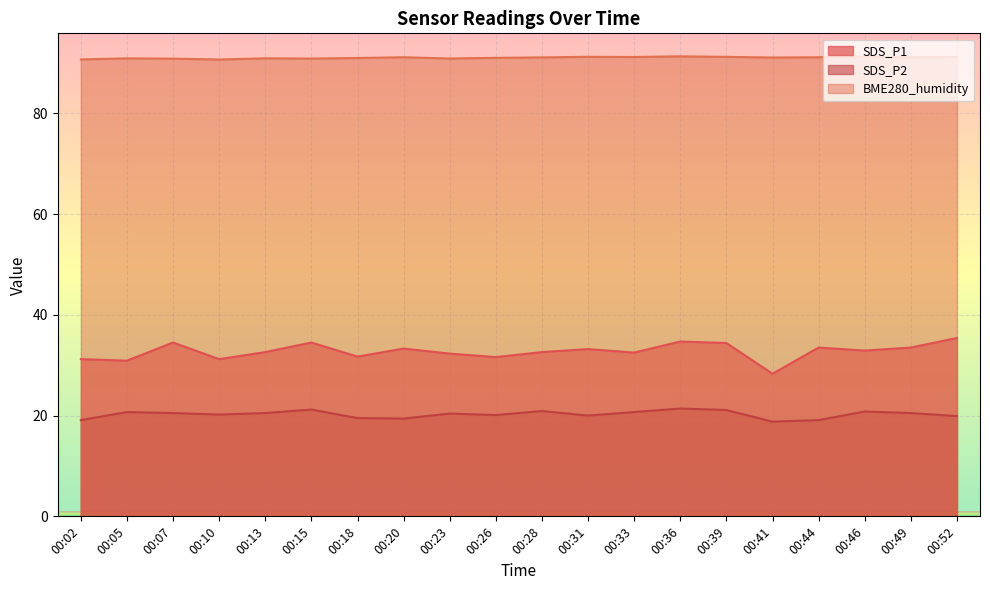

The SDS_P2 series shows 19.9 at 00:52. True or false?

True